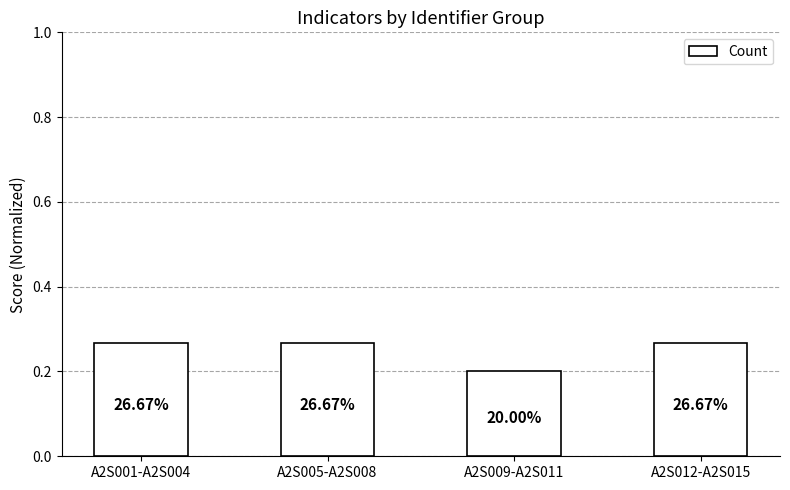

Reading left to right, extract all data points from this chart.

A2S001-A2S004=0.3	A2S005-A2S008=0.3	A2S009-A2S011=0.2	A2S012-A2S015=0.3